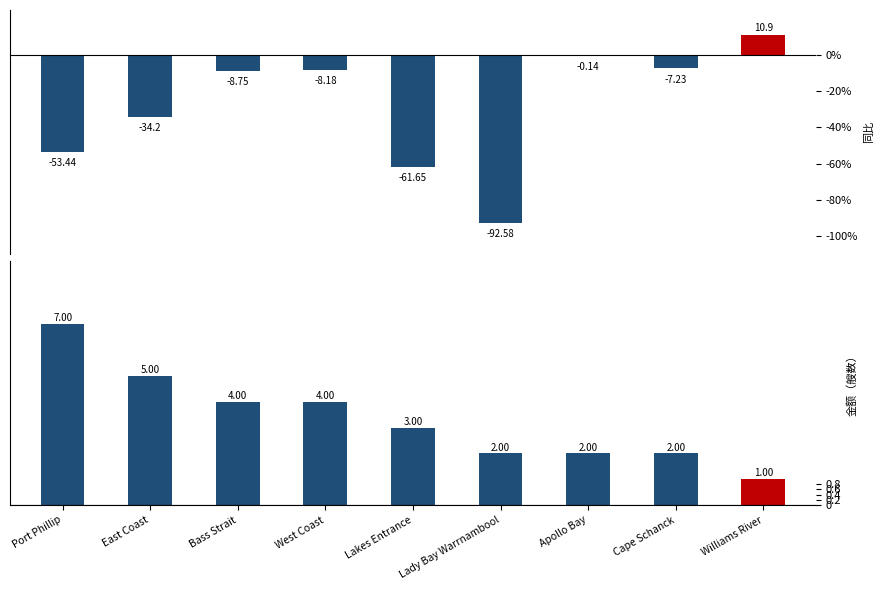

How many values in the 艘数 series exceed 3?

4